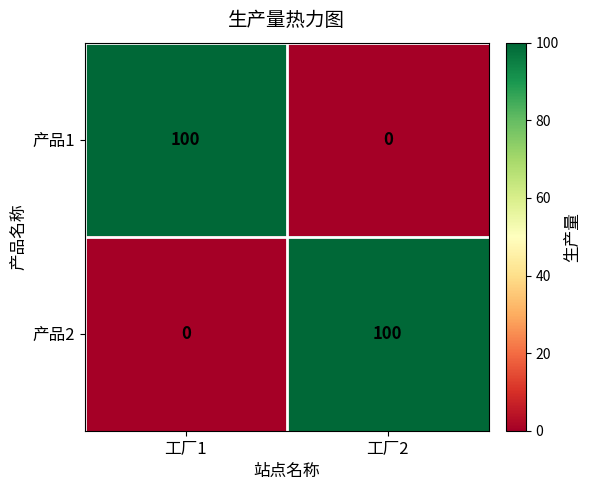

How many data points does each series have?

2